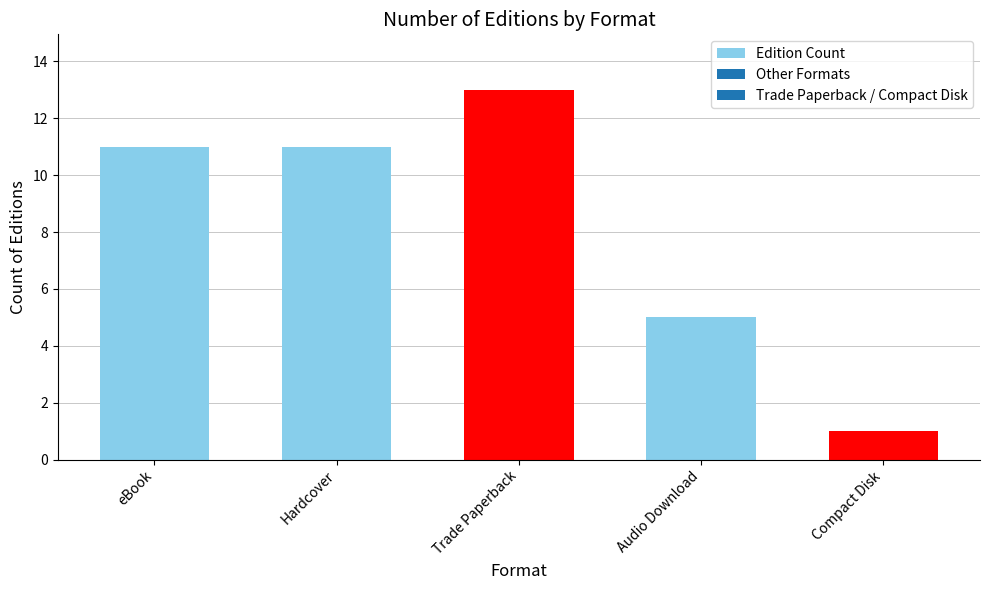

Does the chart contain any negative values?

No